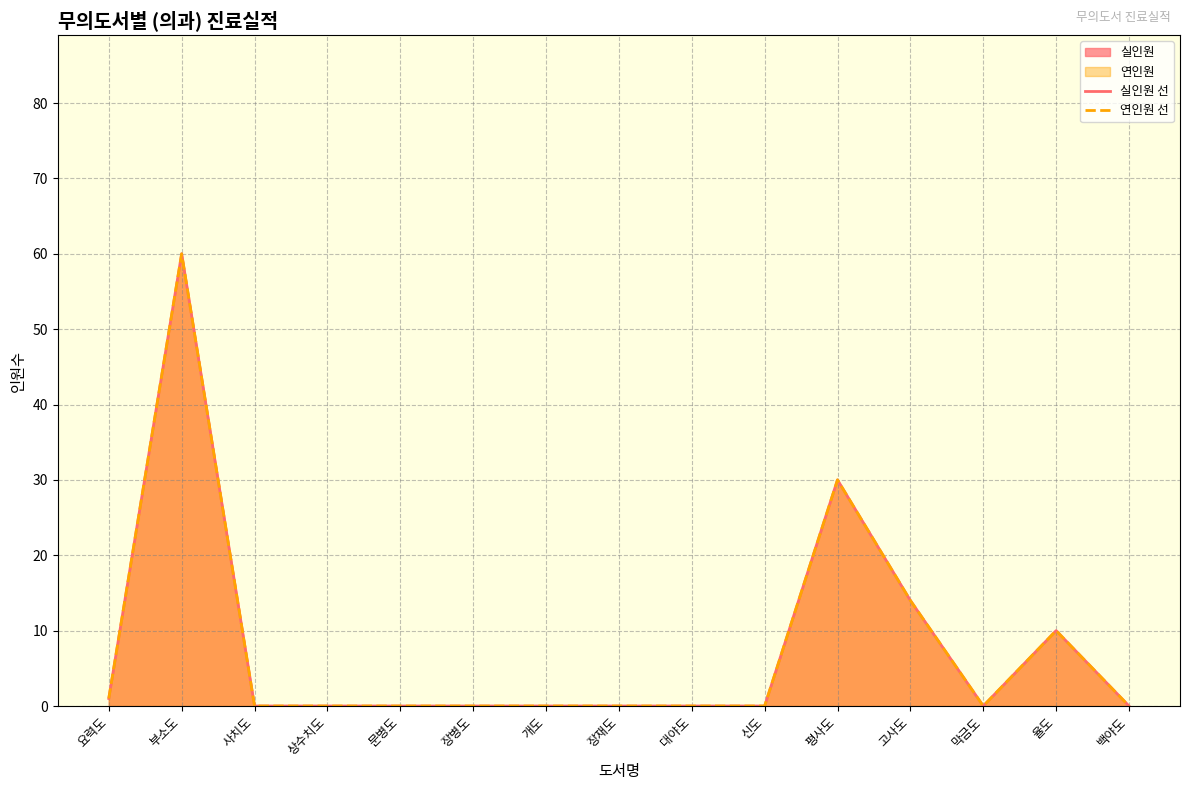

What is the difference between the maximum and minimum values in the 연인원 선 series?

60